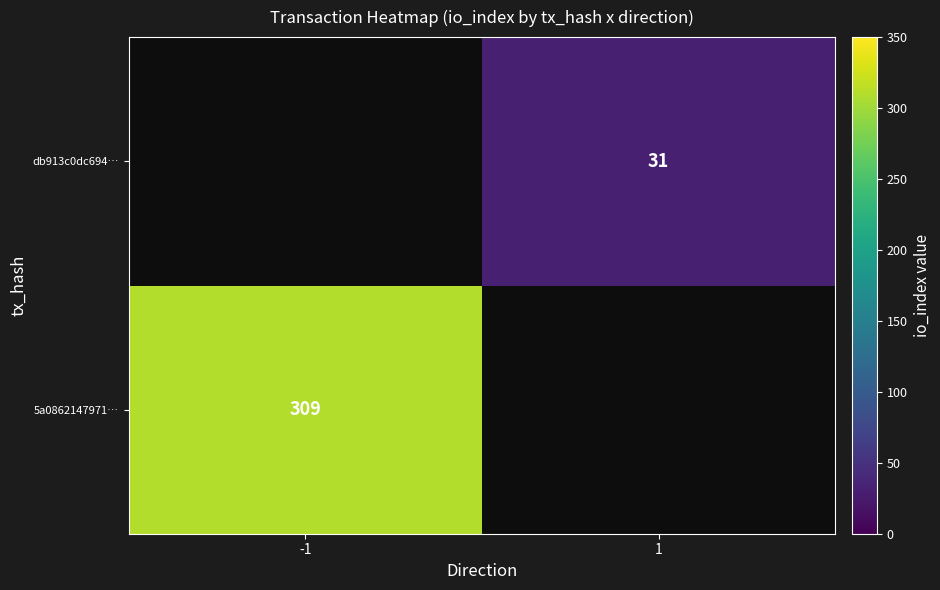

Is it true that 5a0862147971… equals 309 at -1?

True